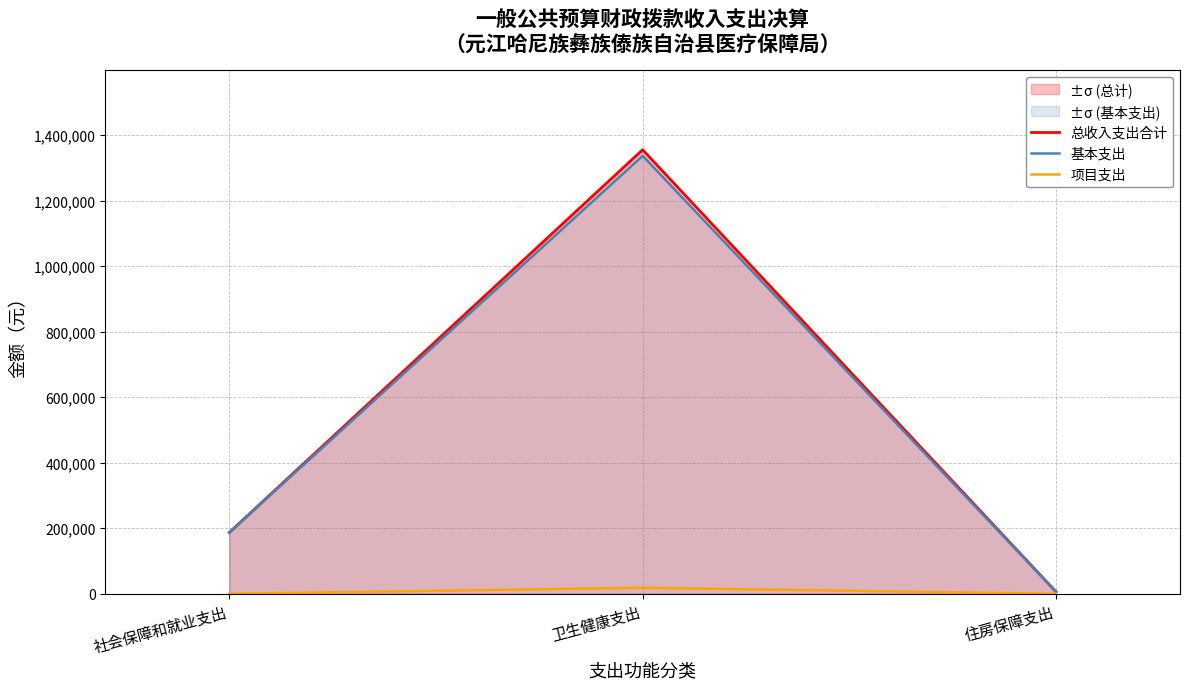

What value does the 总收入支出合计 series have at 住房保障支出?

6194.0